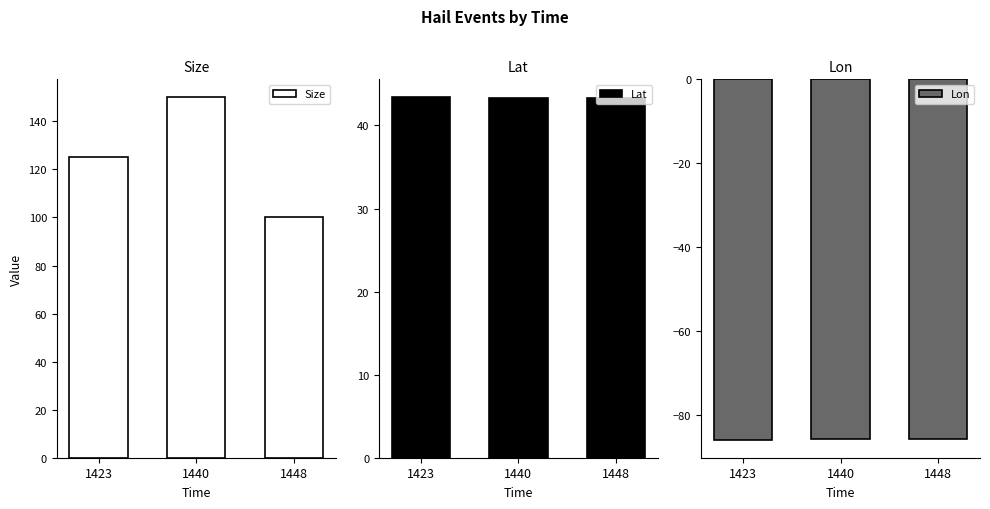

What is the value of the Size bar at the 2nd from the left?

150